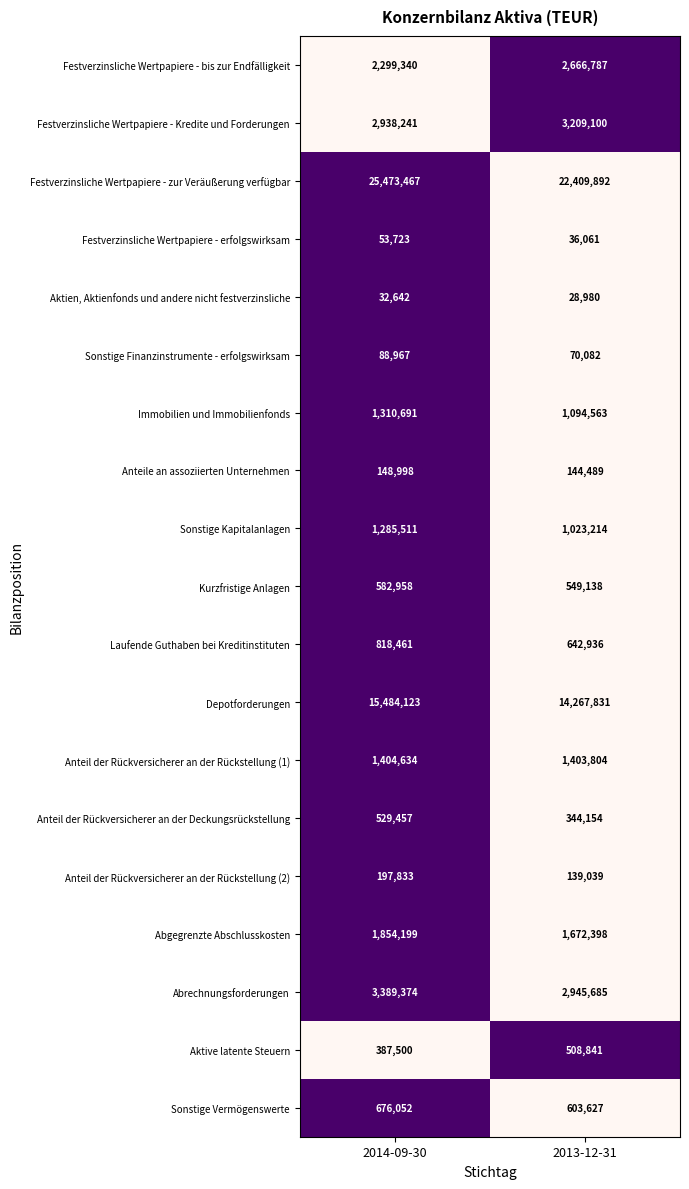

The value of Festverzinsliche Wertpapiere - Kredite und Forderungen at 2013-12-31 is 1399894. True or false?

False